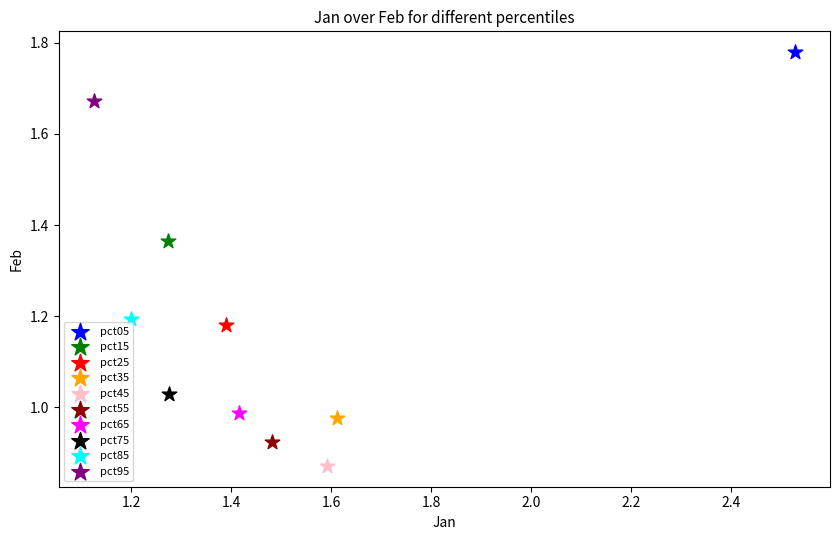

What are all the series names shown in the legend?

pct05, pct15, pct25, pct35, pct45, pct55, pct65, pct75, pct85, pct95